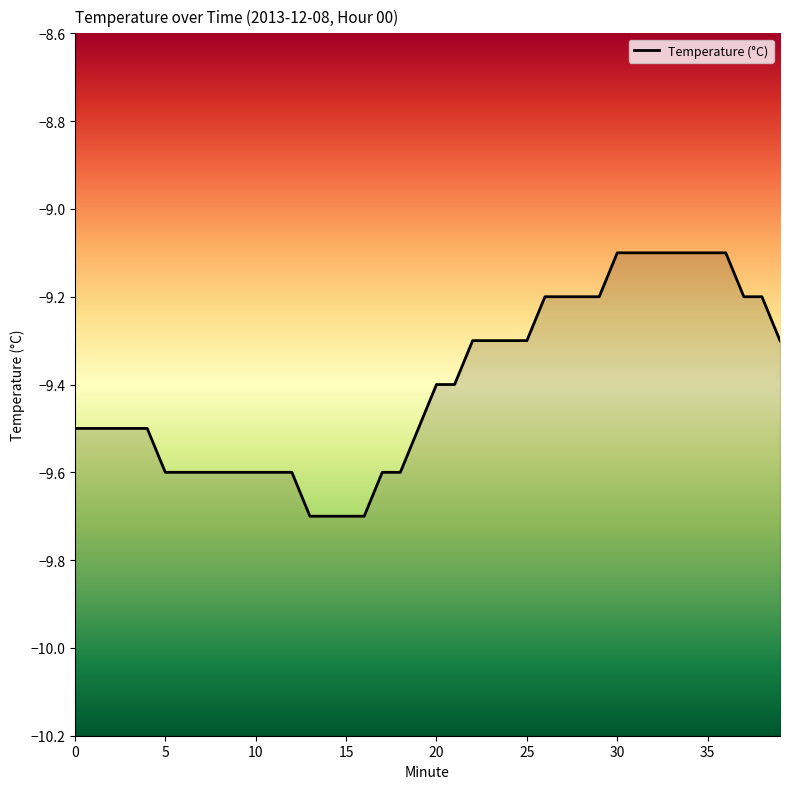

True or false: the data has more than 2 interior local peaks.

False